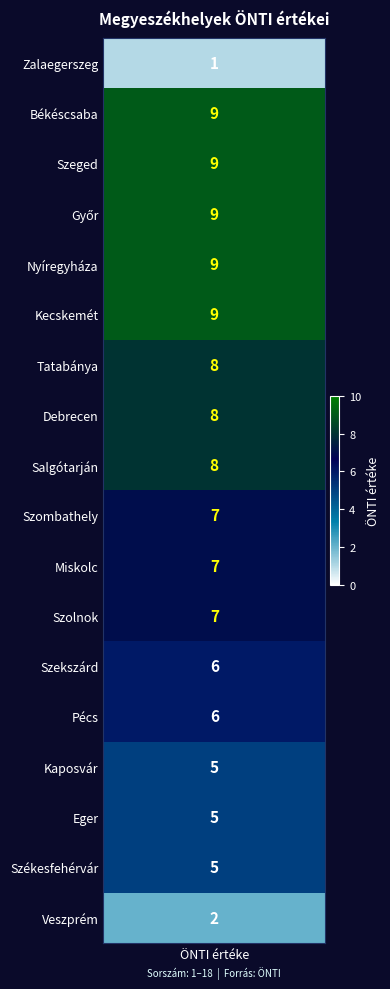

The chart shows a value of 6 at 13. True or false?

True